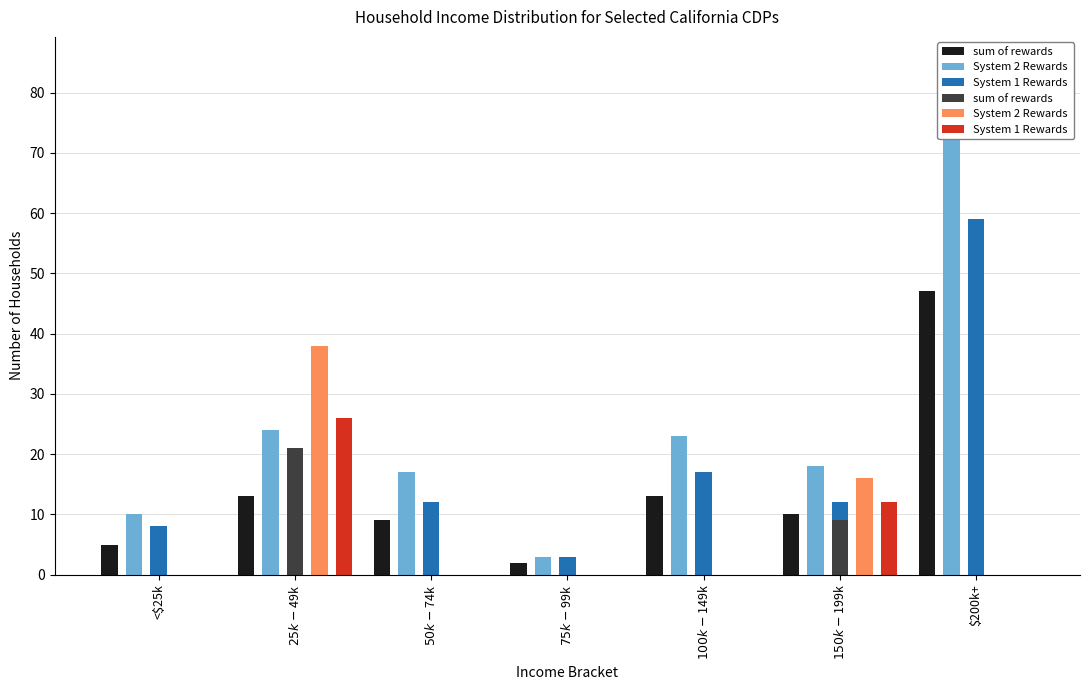

Reading left to right, what are all the values shown in this chart?

sum of rewards: 5	13	9	2	13	10	47
System 2 Rewards: 10	24	17	3	23	18	85
System 1 Rewards: 8	17	12	3	17	12	59
sum of rewards : 0	21	0	0	0	9	0
System 2 Rewards : 0	38	0	0	0	16	0
System 1 Rewards : 0	26	0	0	0	12	0